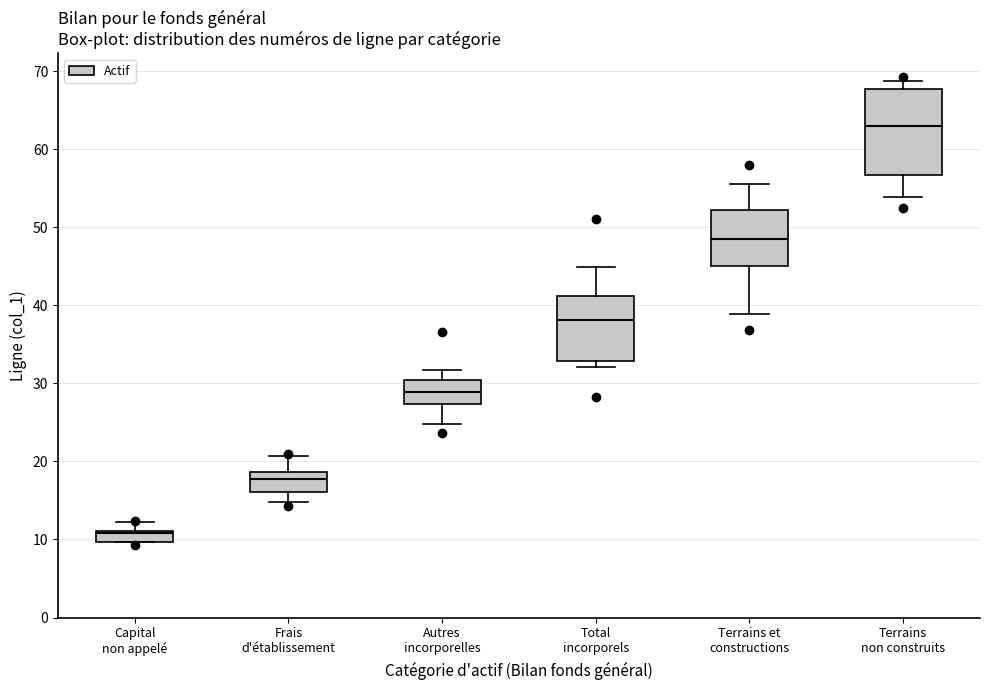

Which box is the tallest, from its lower edge to its upper edge?

Terrains non construits